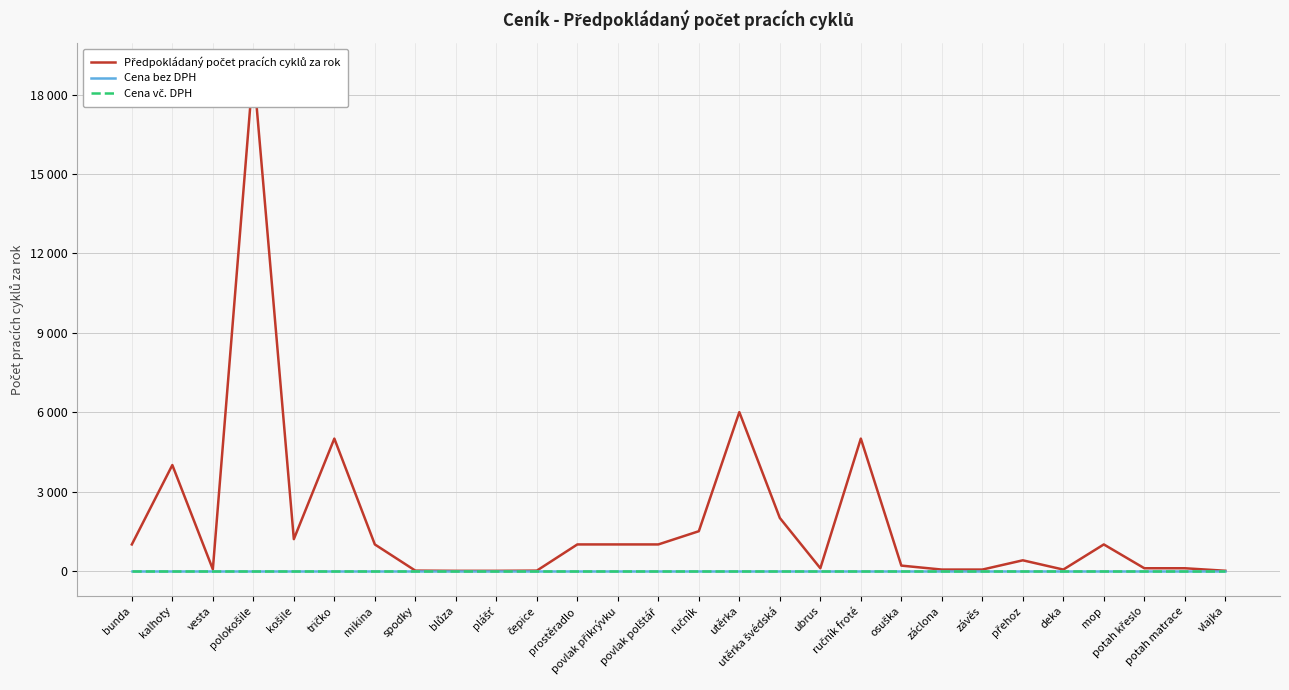

The Předpokládaný počet pracích cyklů za rok series shows 1000 at mop. True or false?

True